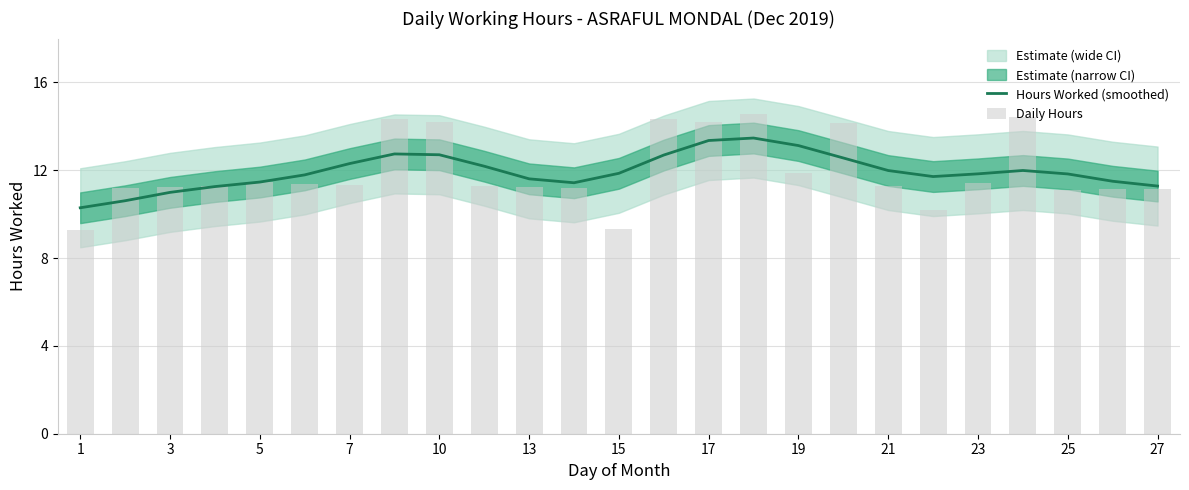

What is the average value of the Daily Hours series?

11.9